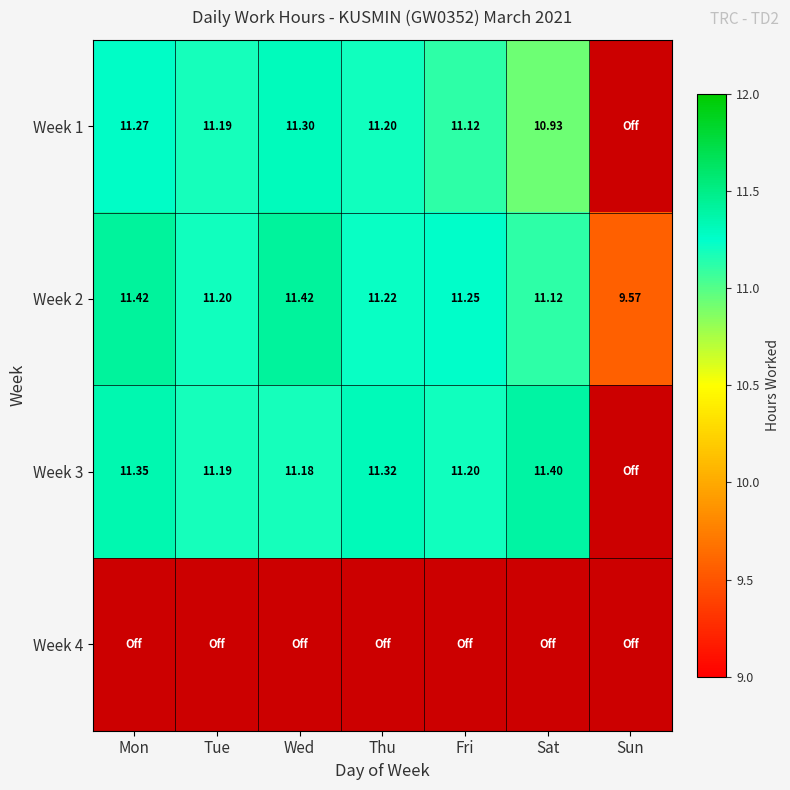

How many series are shown in this chart?

4